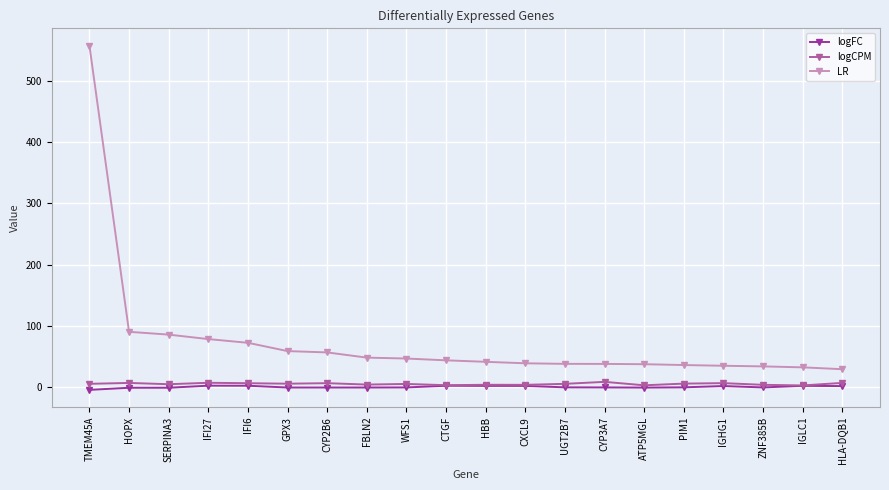

True or false: logCPM has more than 0 interior local peaks.

True